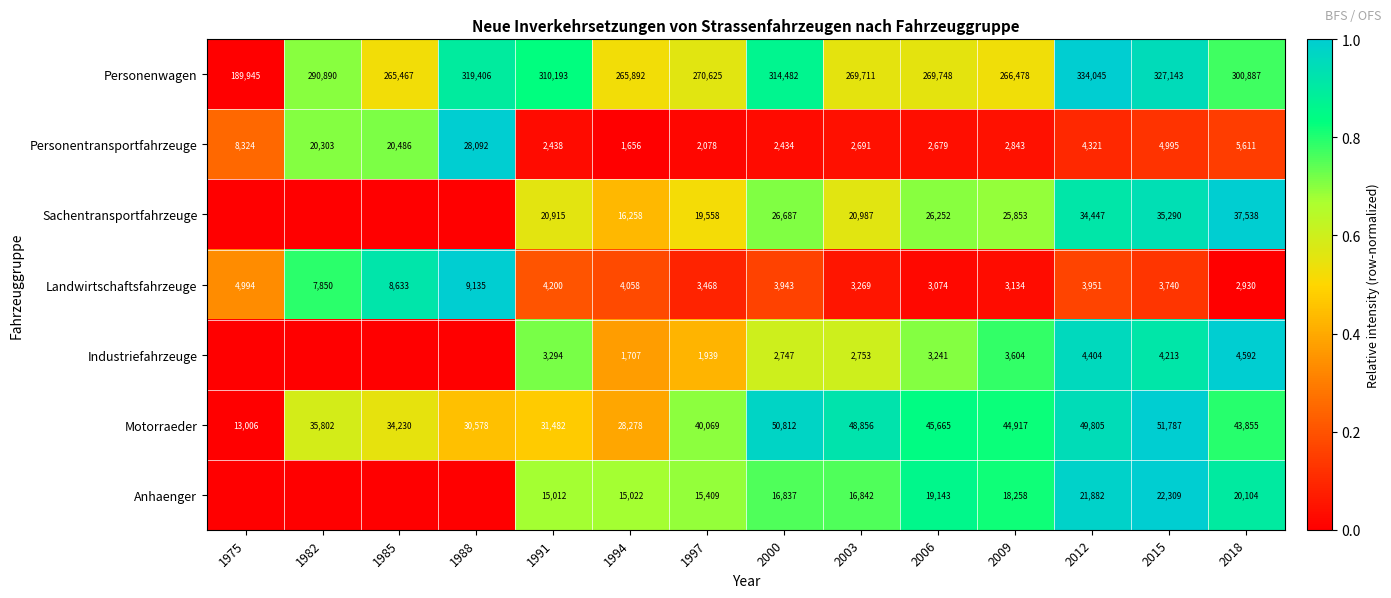

Is the value of Anhaenger at 2006 greater than the value of Industriefahrzeuge at 1991?

Yes